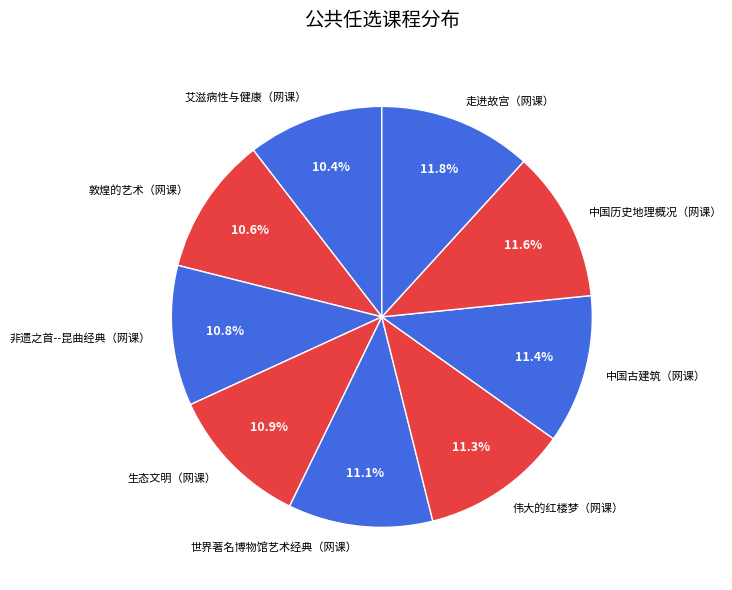

To the nearest percent, what portion does 非遗之首--昆曲经典（网课） represent?

11%